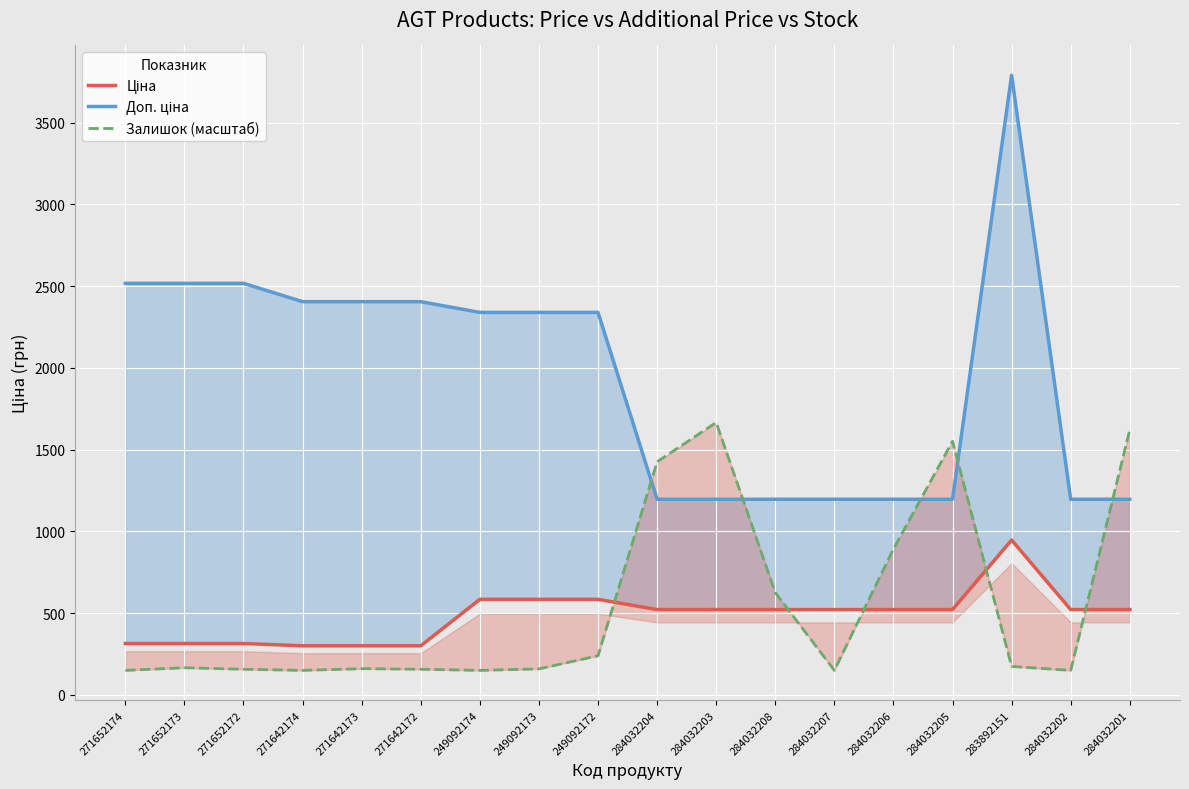

What is the average value of the Ціна series?

484.8